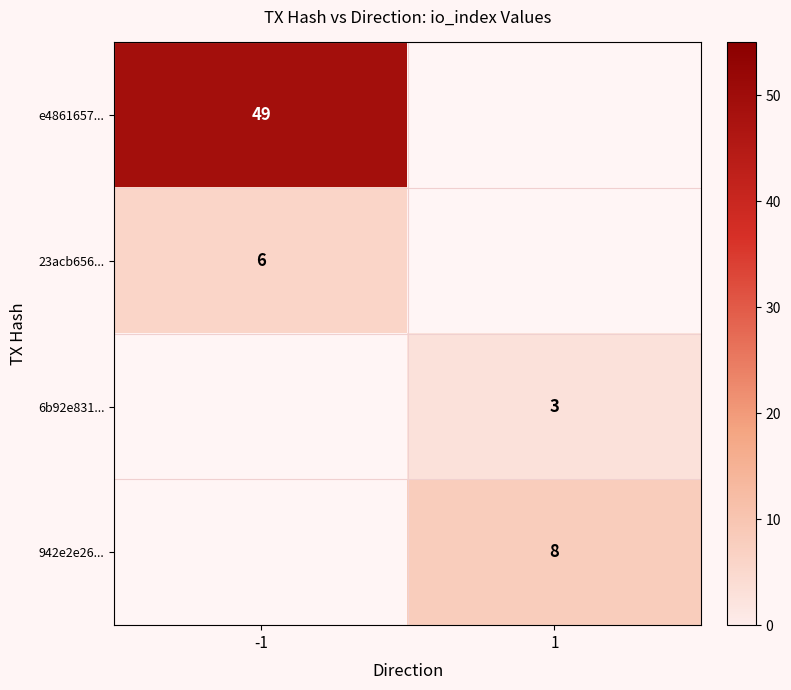

True or false: 6b92e831... has a value of 3 at 1.

True